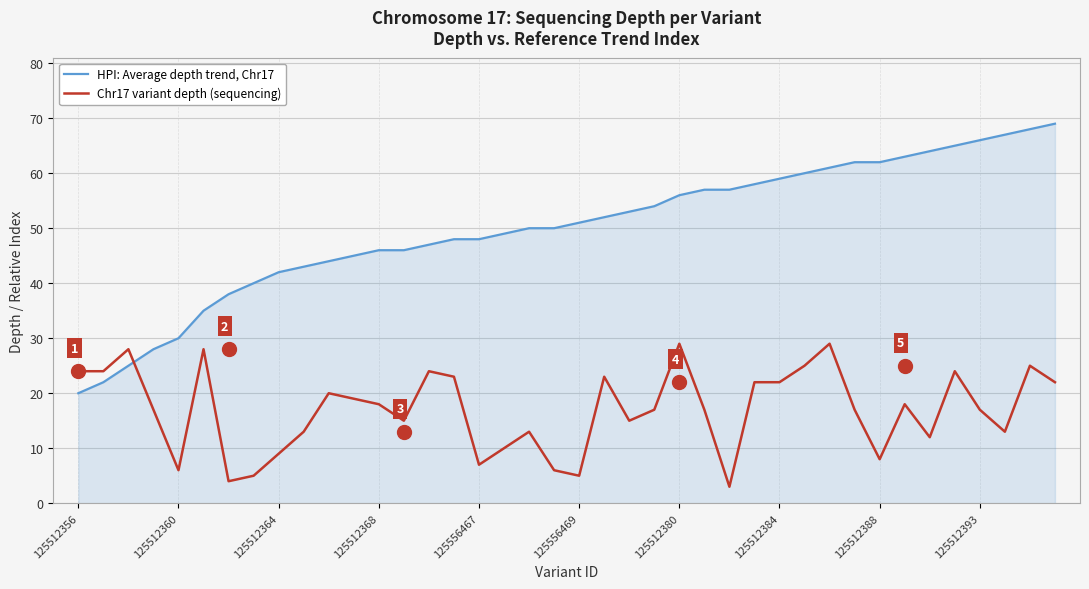

List the series in order of their peak value, lowest first.

Chr17 variant depth (sequencing), HPI: Average depth trend, Chr17